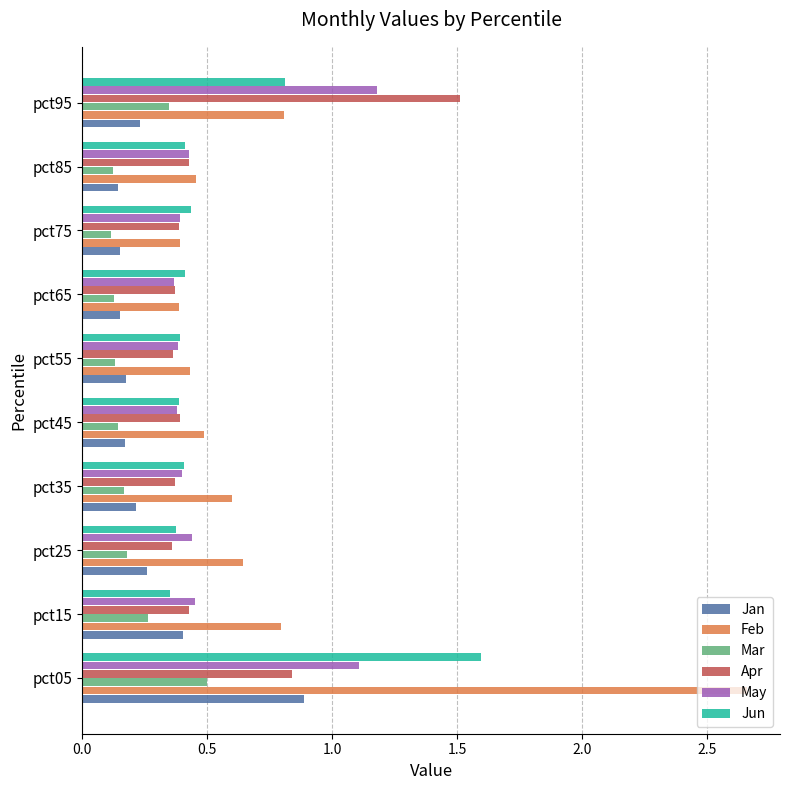

How many Jan values are between 0 and 1?

10